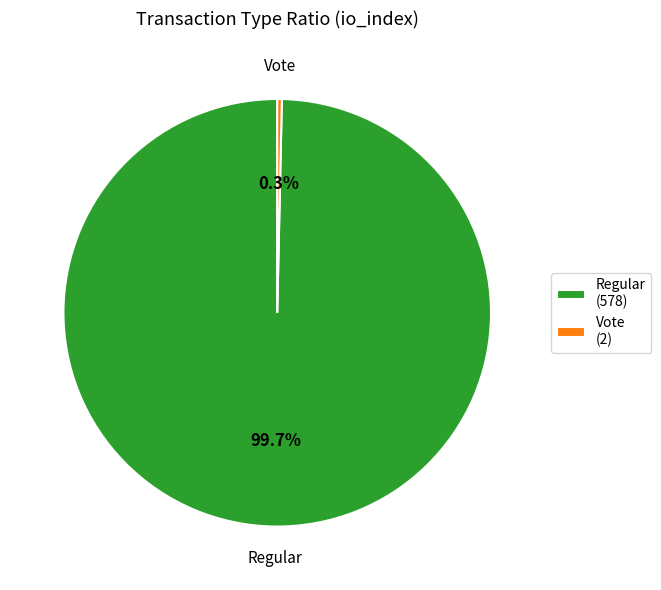

Does Vote represent more than half of the total?

No